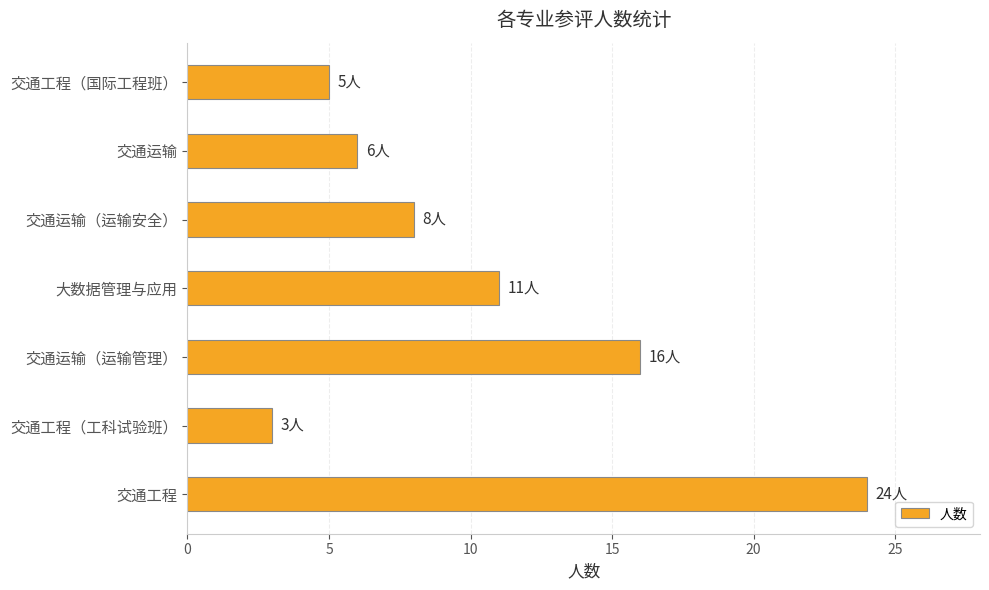

List the labels in order of value, largest first.

交通工程, 交通运输（运输管理）, 大数据管理与应用, 交通运输（运输安全）, 交通运输, 交通工程（国际工程班）, 交通工程（工科试验班）